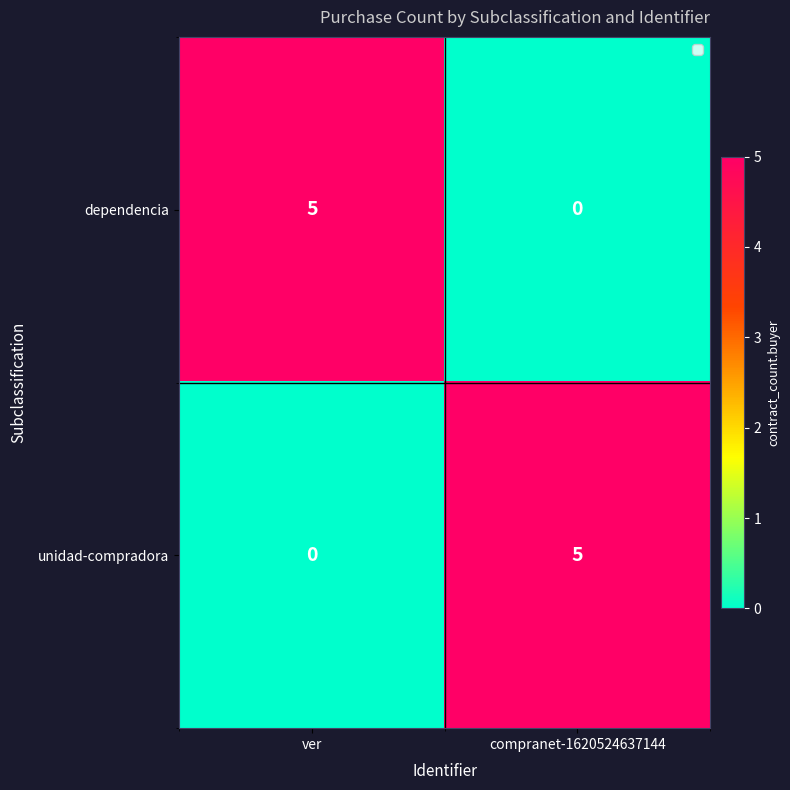

What is the greatest value displayed?

5